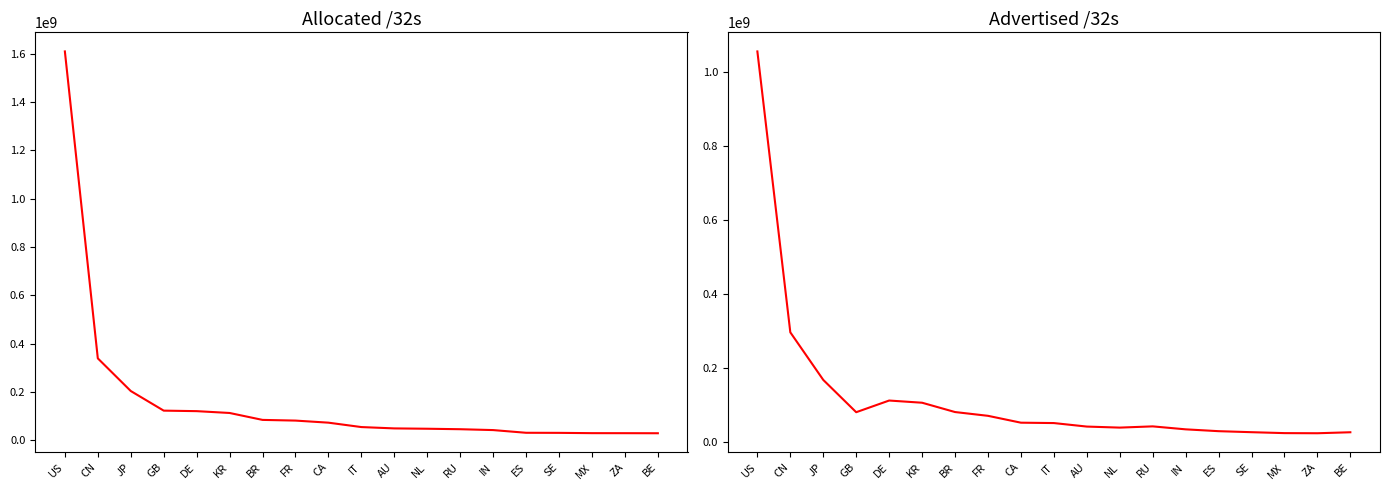

What is the total value across all series at ZA?

53041664